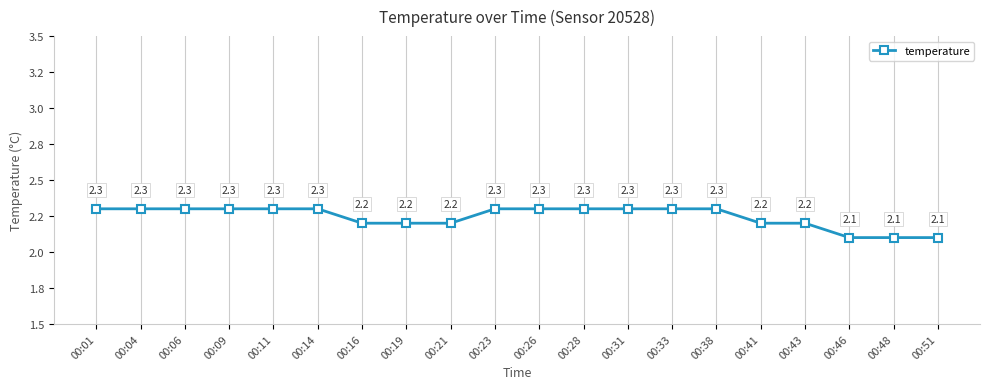

List the labels in order of value, largest first.

00:01, 00:04, 00:06, 00:09, 00:11, 00:14, 00:23, 00:26, 00:28, 00:31, 00:33, 00:38, 00:16, 00:19, 00:21, 00:41, 00:43, 00:46, 00:48, 00:51